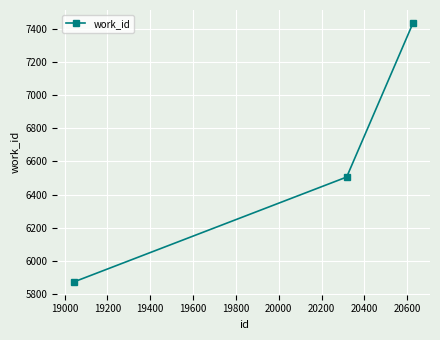

What is the maximum value shown in the chart?

7436